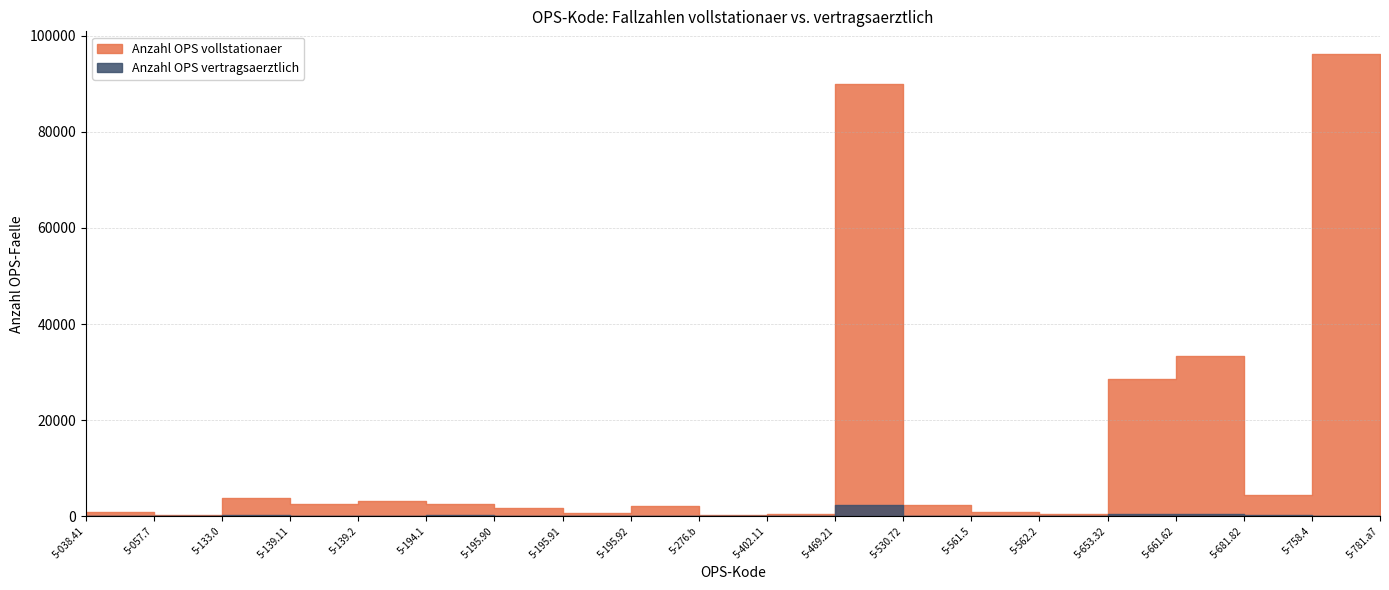

Count the number of data series in this chart.

2